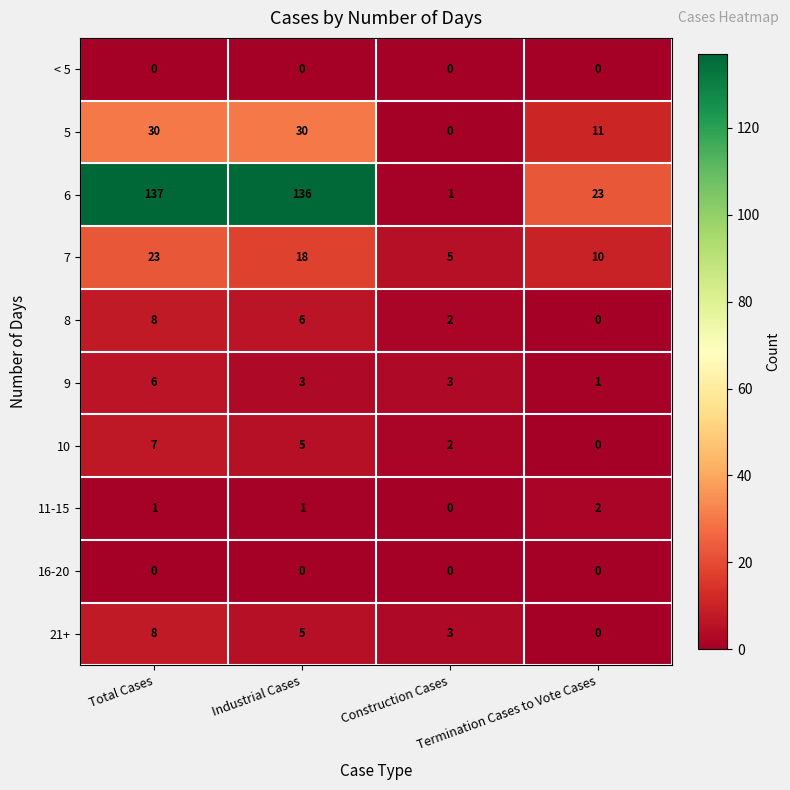

What is the sum of all 7 values?

56